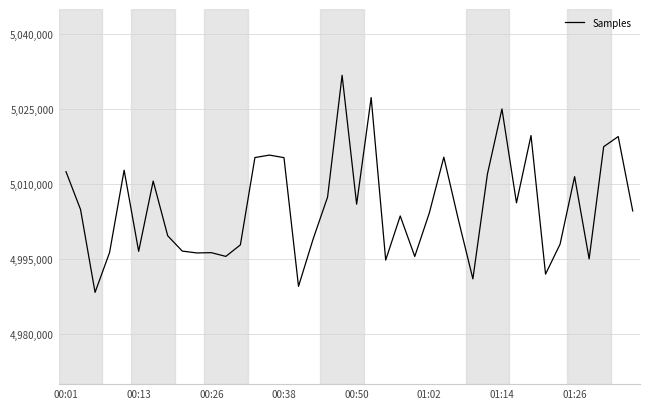

What is the maximum value shown in the chart?

5031745